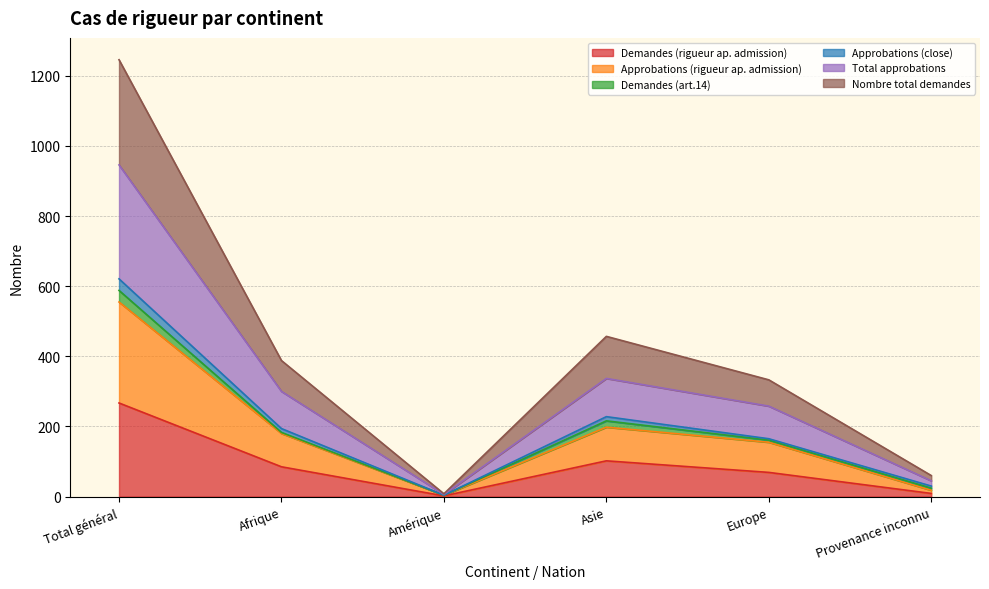

What is the highest value of the Demandes (rigueur ap. admission) series?

267